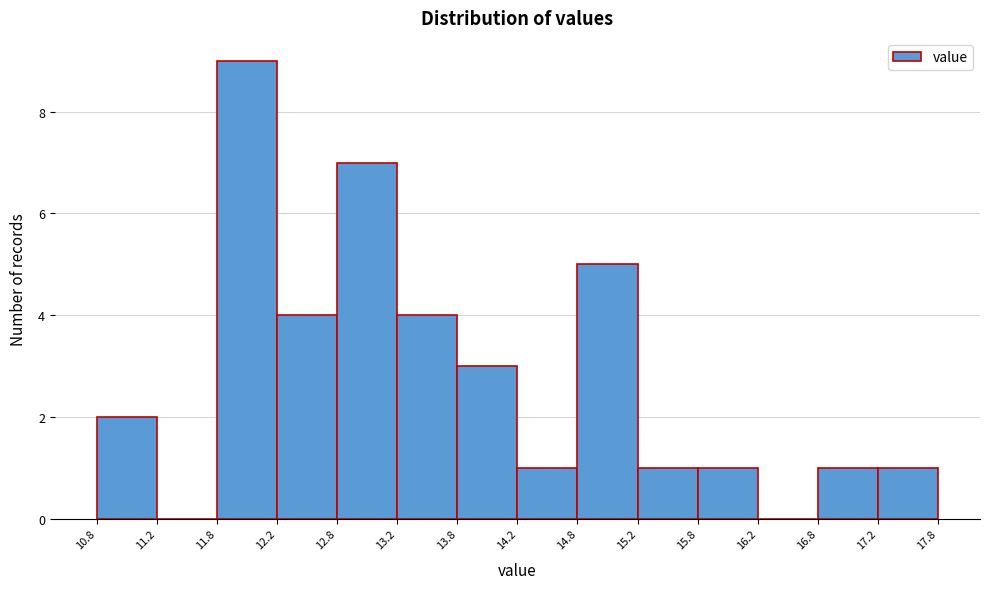

Over which range of the x-axis is the bar tallest?

11.8 to 12.2